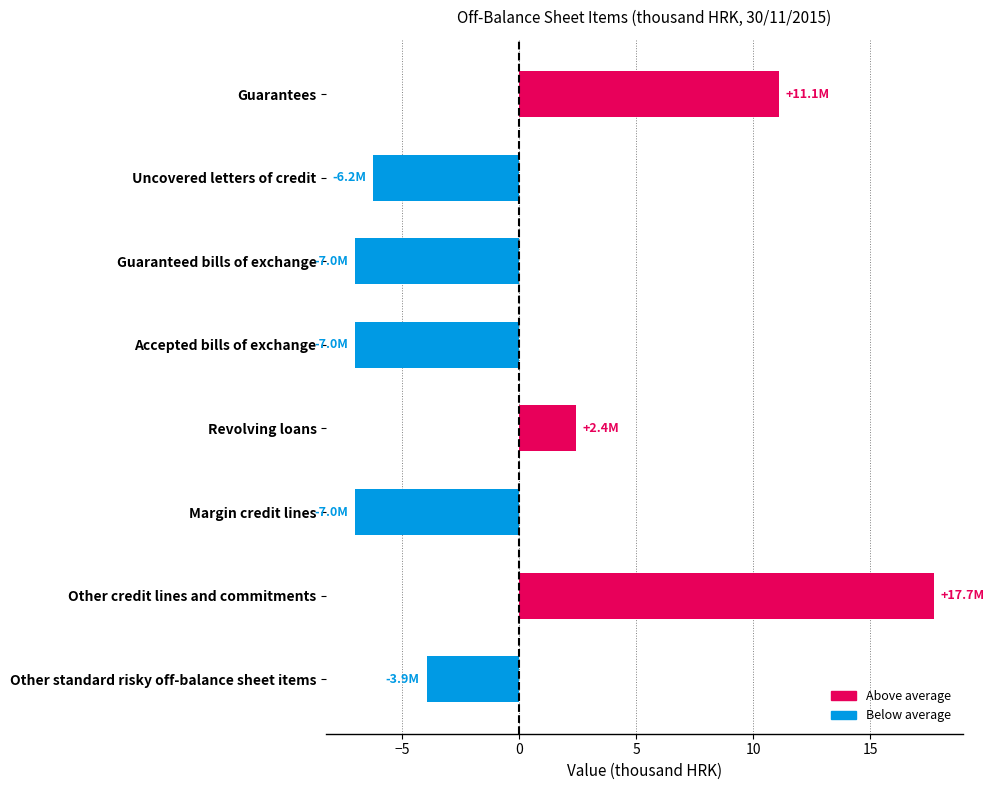

What is the greatest value displayed?

17.7